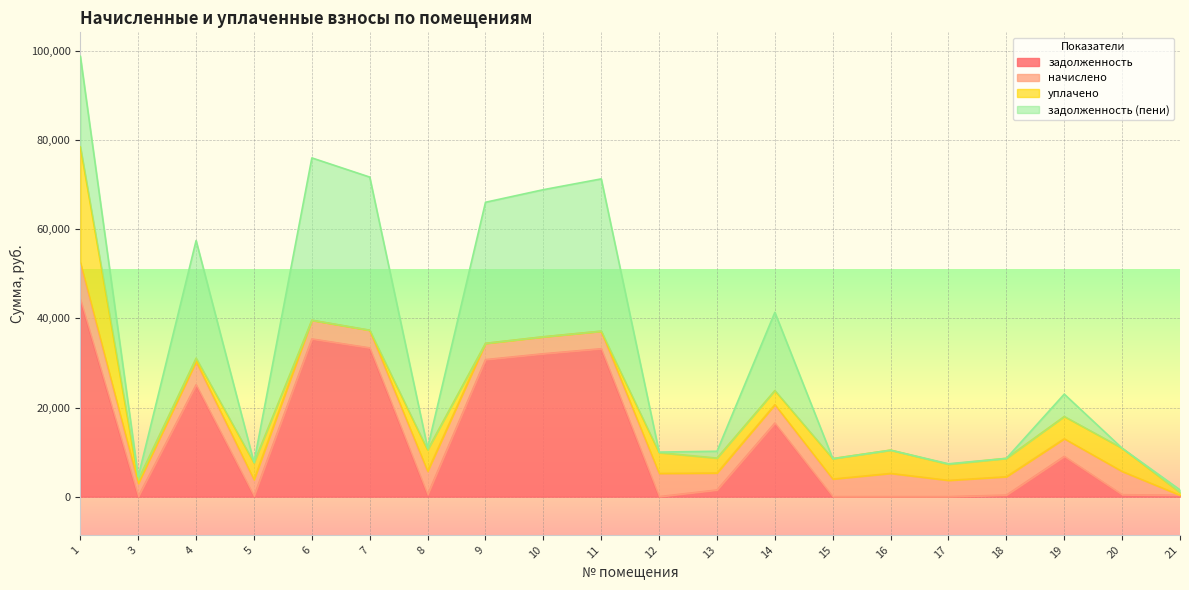

In задолженность (пени), how many points are lower than both neighbors (excluding endpoints)?

6